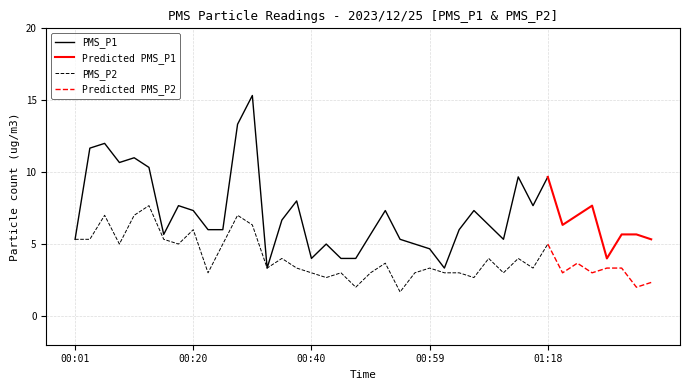

How many interior local valleys does the PMS_P2 series have?

13